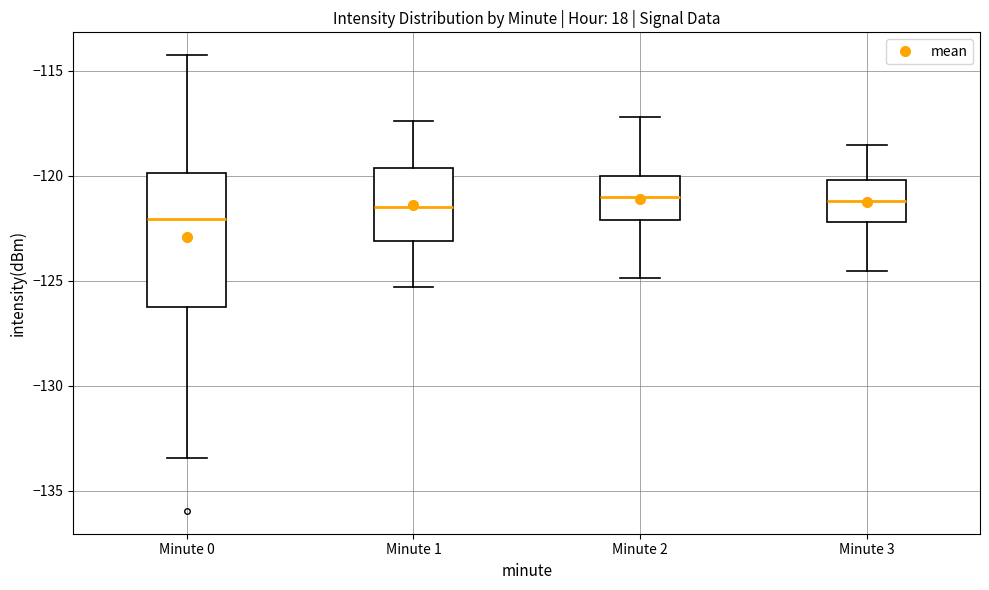

Comparing the boxes themselves (not the whiskers), which one is the tallest?

Minute 0